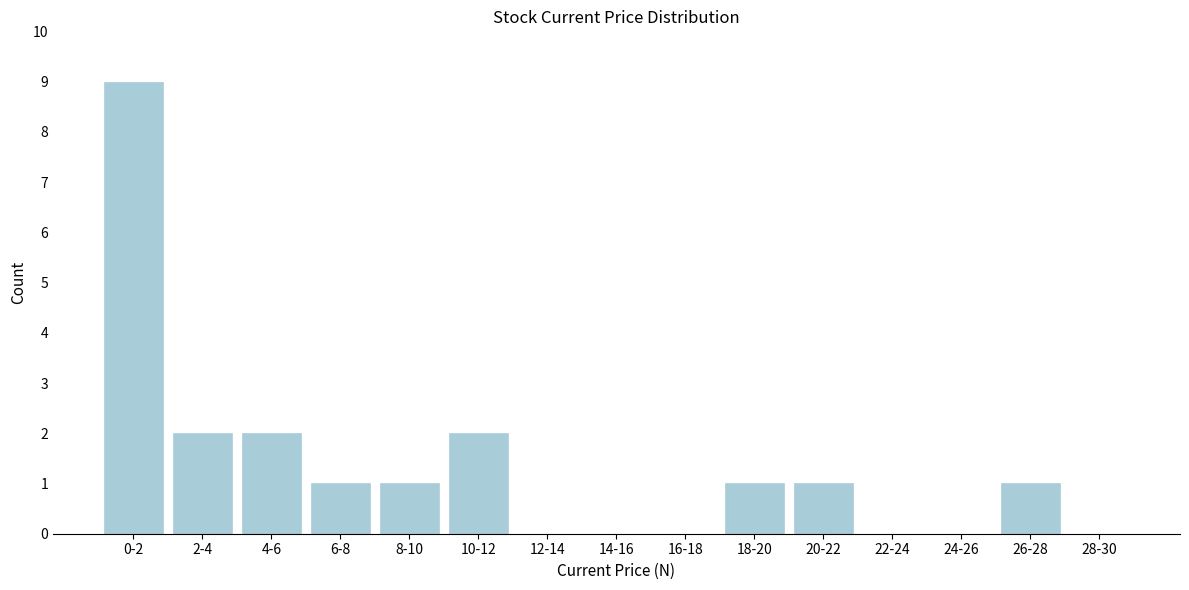

Reading left to right, list all the values displayed in this chart.

0-2=9	2-4=2	4-6=2	6-8=1	8-10=1	10-12=2	12-14=0	14-16=0	16-18=0	18-20=1	20-22=1	22-24=0	24-26=0	26-28=1	28-30=0